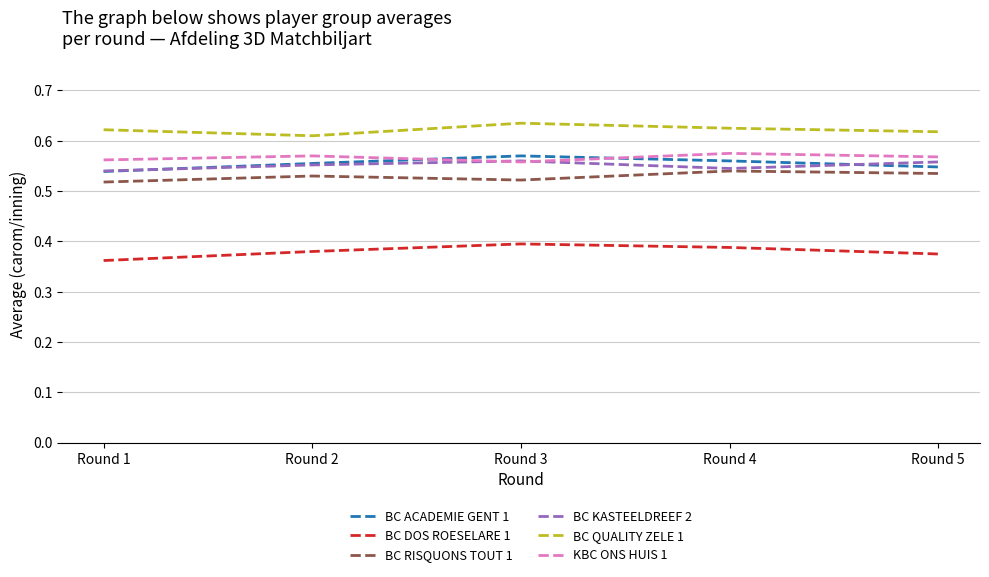

True or false: BC QUALITY ZELE 1 and BC KASTEELDREEF 2 cross at least once.

False